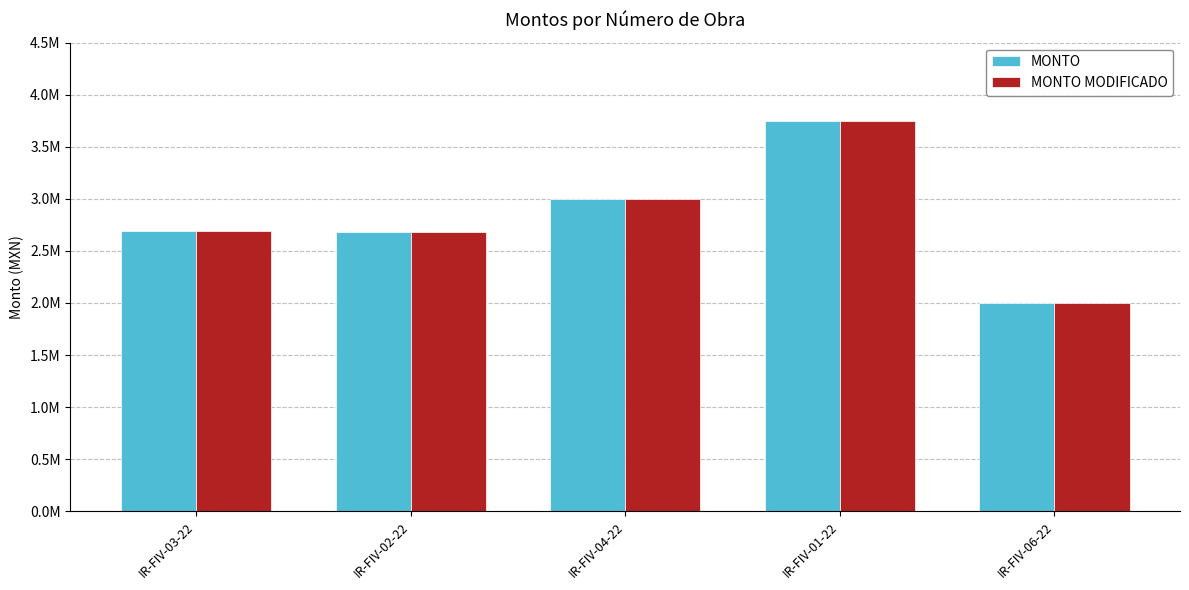

At which label does MONTO reach its peak?

IR-FIV-01-22